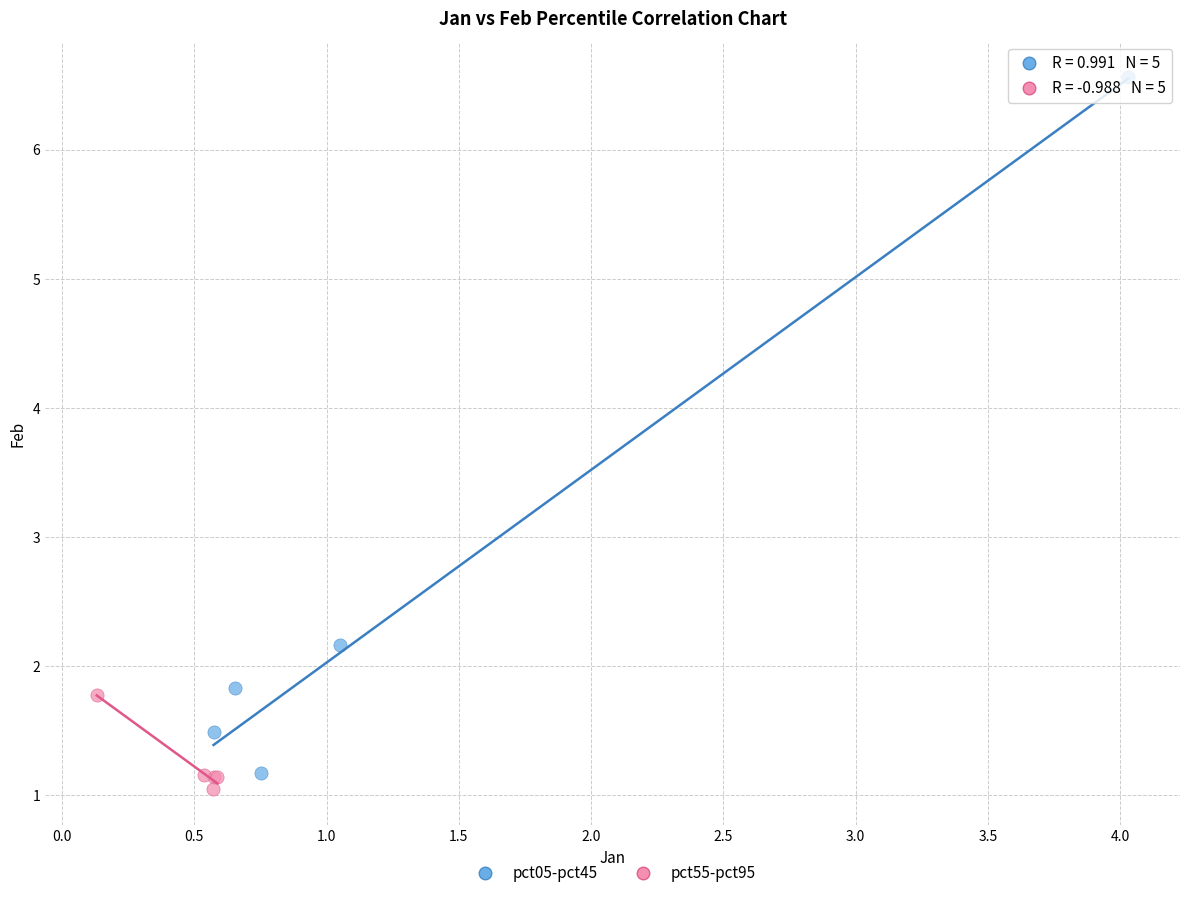

Which series has the largest Y range (max minus min)?

pct05-pct45